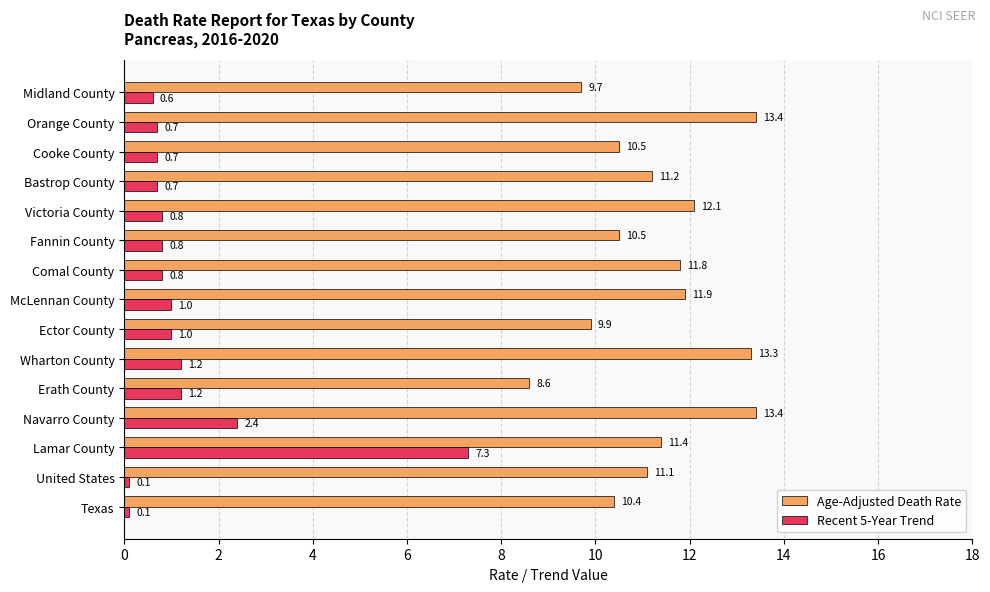

Is the value of Recent 5-Year Trend at Erath County greater than the value of Age-Adjusted Death Rate at Wharton County?

No